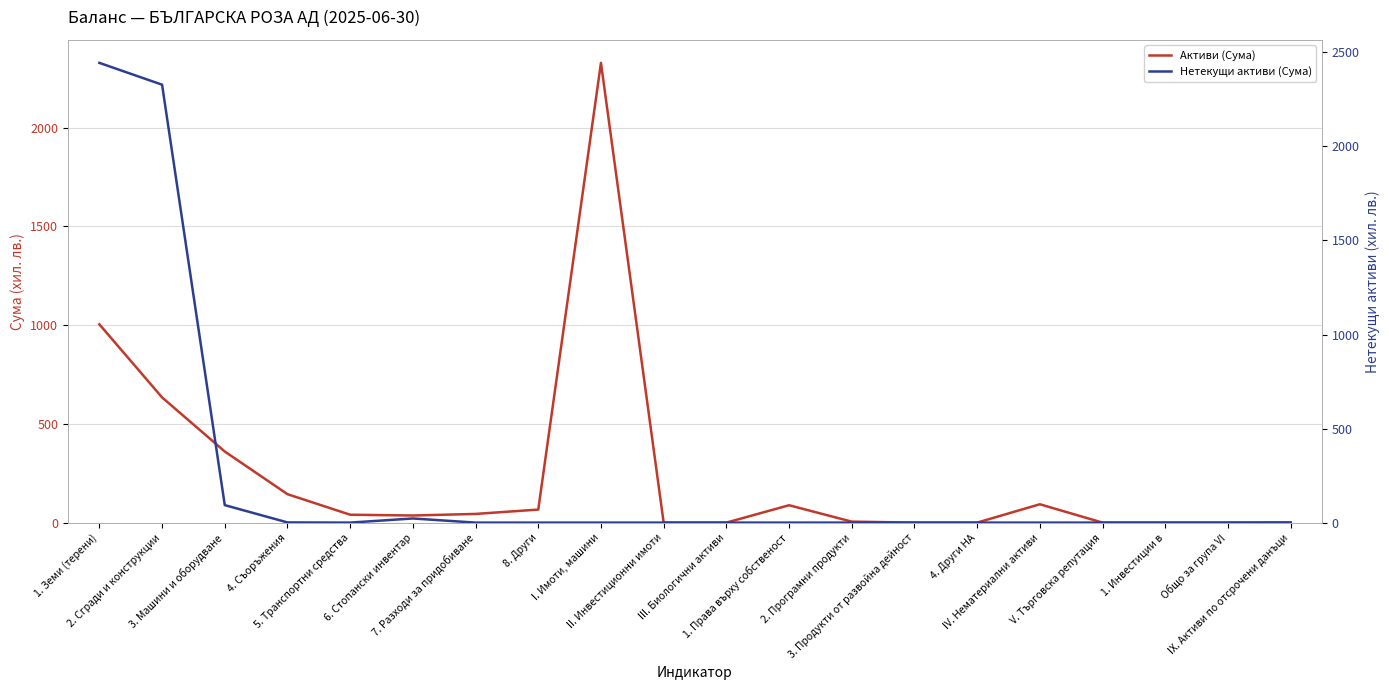

Which series has the largest range (max minus min)?

Нетекущи активи (Сума)